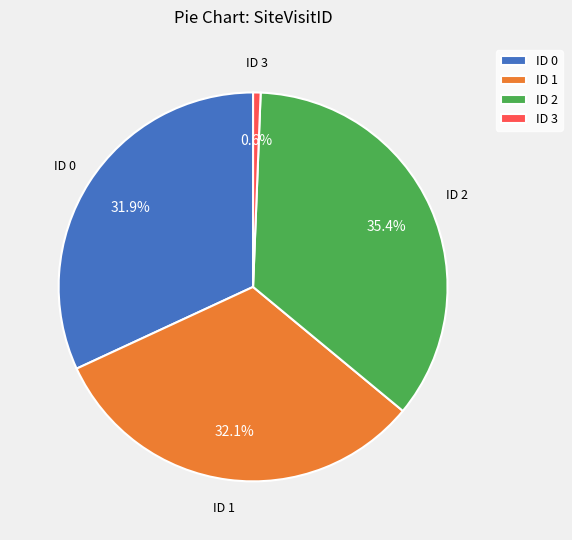

Count the number of slices in the pie.

4